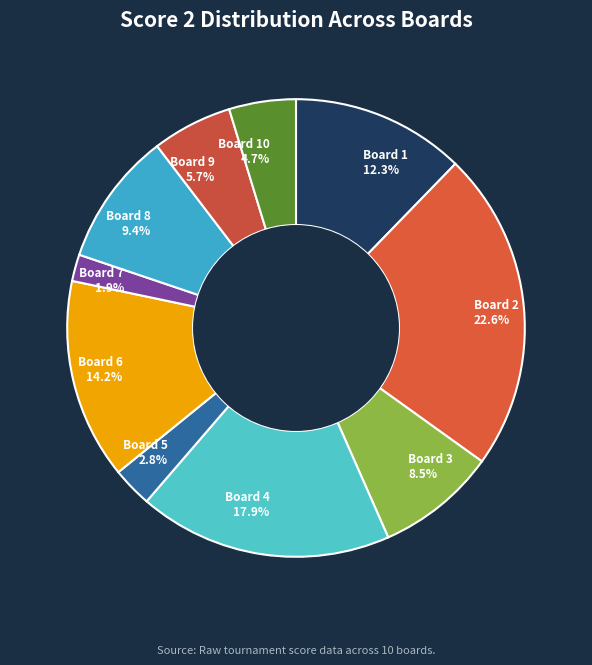

Rank the categories by value from highest to lowest.

Board 2, Board 4, Board 6, Board 1, Board 8, Board 3, Board 9, Board 10, Board 5, Board 7